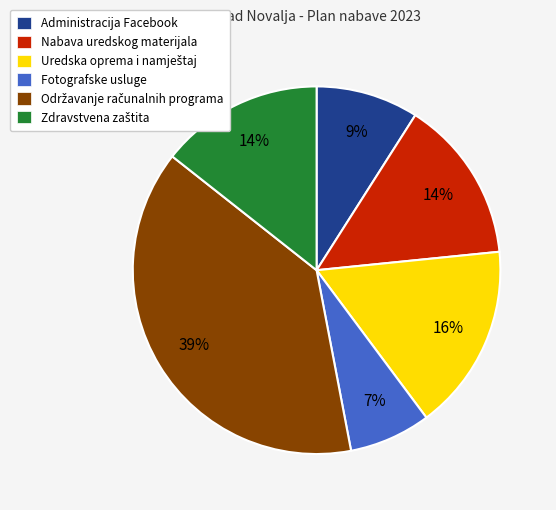

Is there any slice that represents more than half of the pie?

No